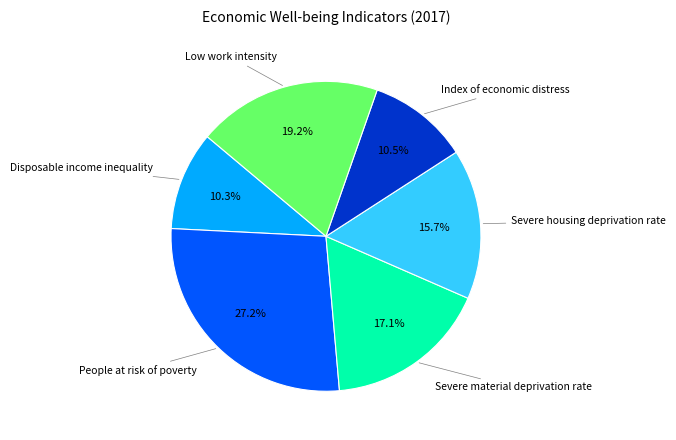

Is there any slice that represents more than half of the pie?

No